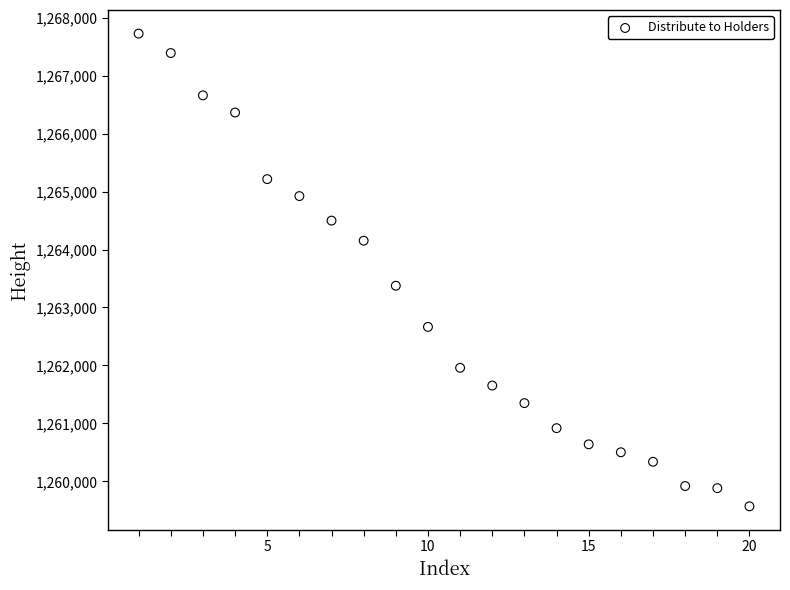

What is the range of X values (max minus min)?

19